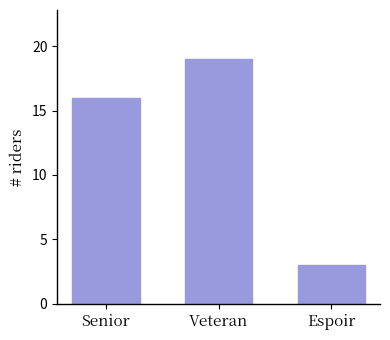

Does the chart contain any negative values?

No